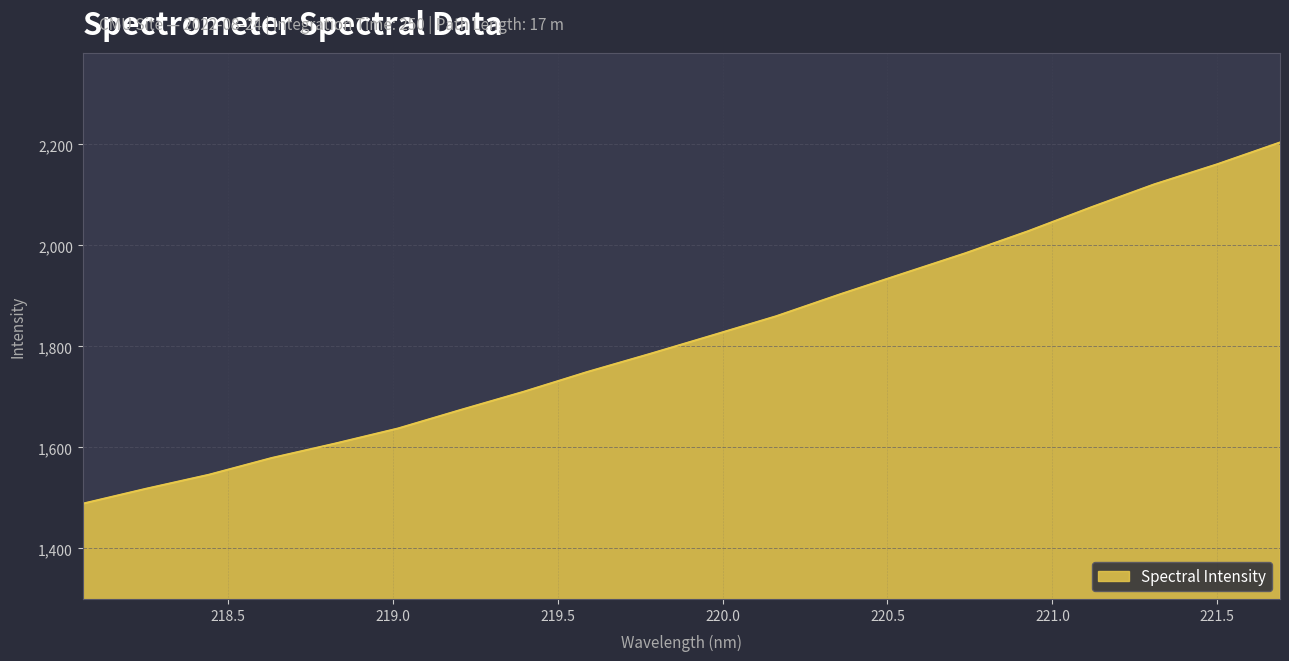

How many lines are shown in the chart?

1